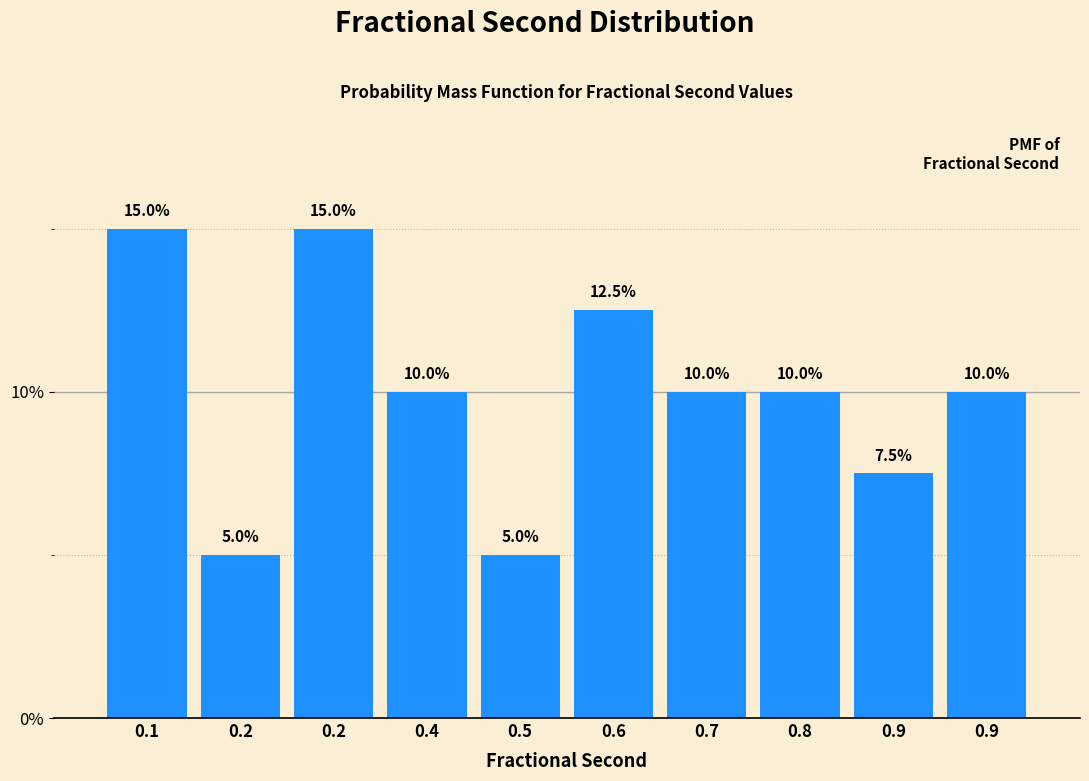

Are the bars horizontal?

No